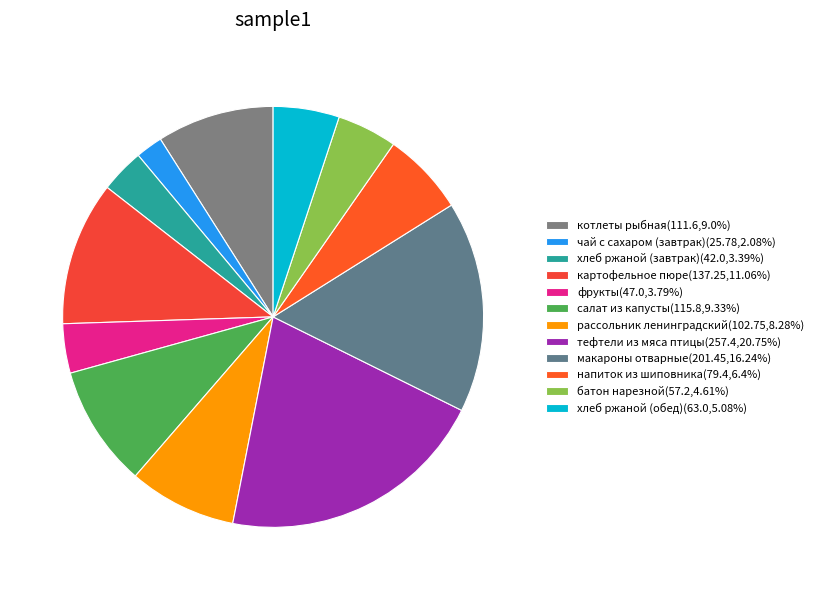

How many slices are in this pie chart?

12